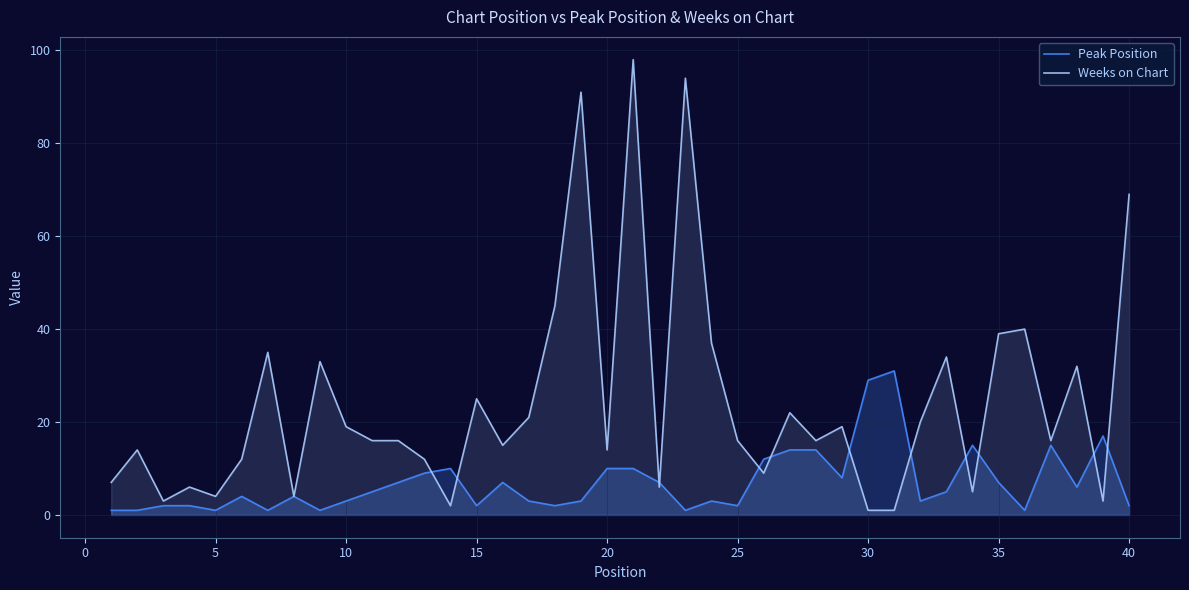

What is the difference between the maximum and minimum values in the Peak Position series?

30